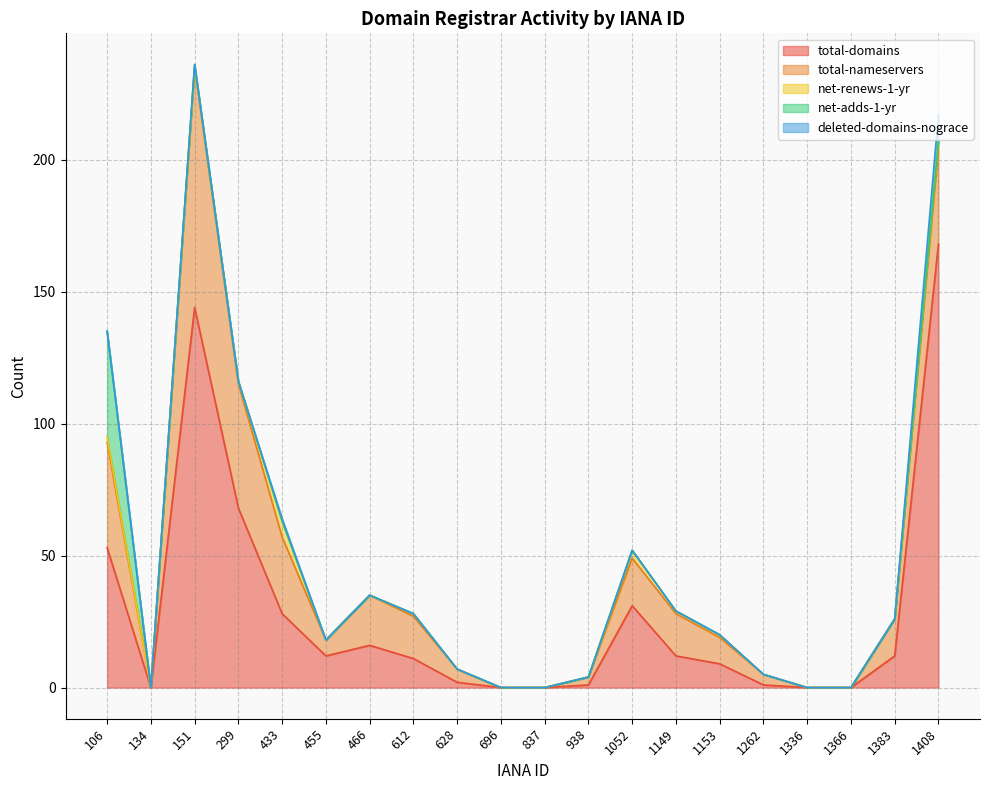

What is the average value of the deleted-domains-nograce series?

1